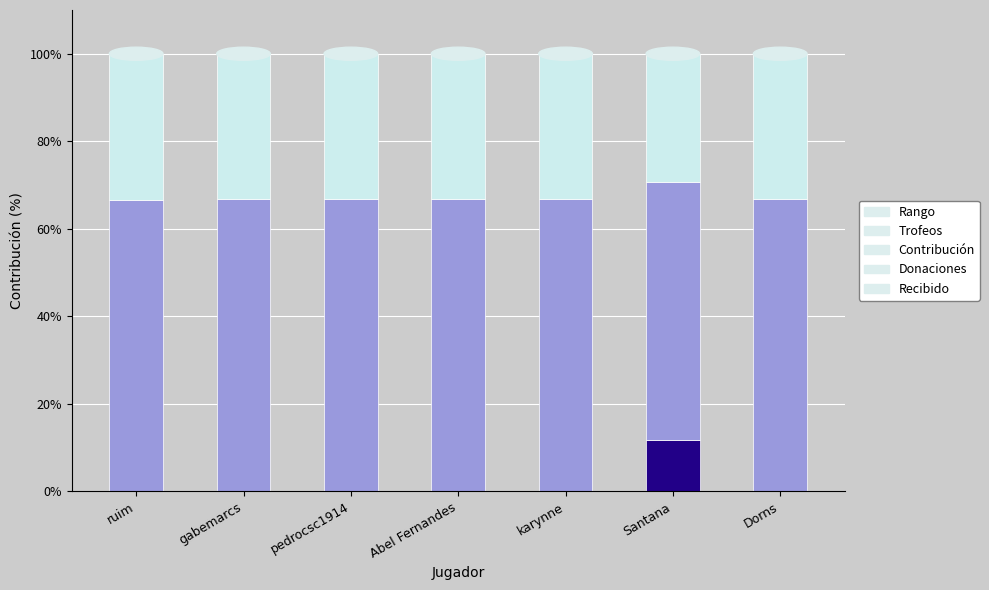

What is the highest value of the Rango series?

11.8